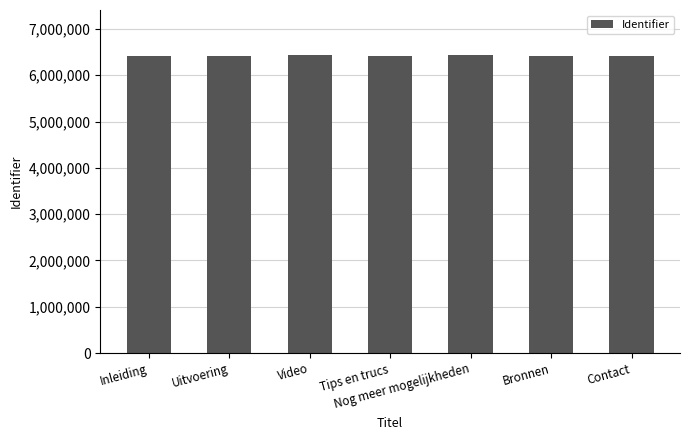

Approximately how many times larger is the value at Video compared to Inleiding?

1.0